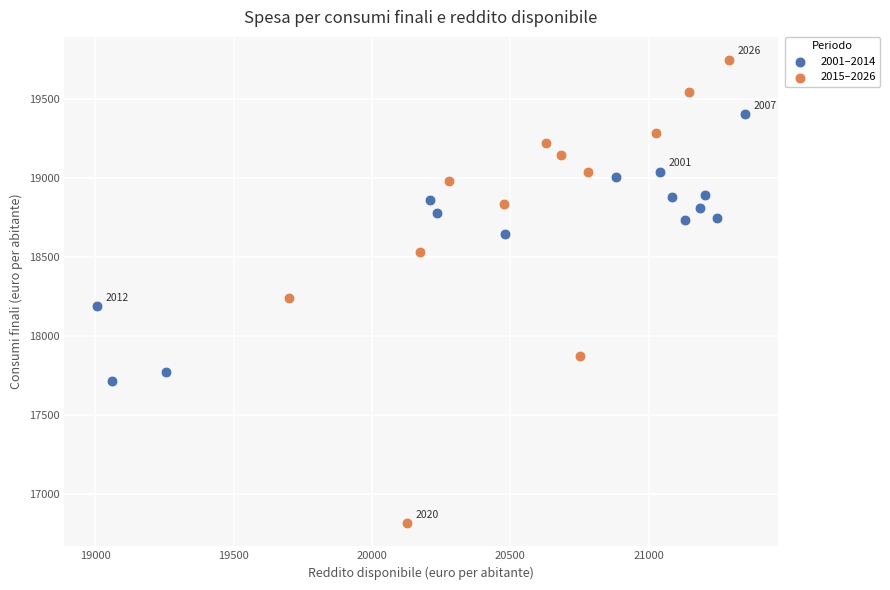

Which series contains the highest Y value?

2015–2026